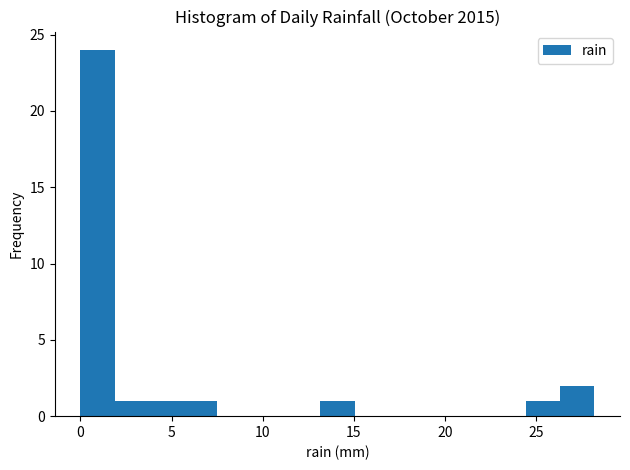

Read against the x-axis, roughly where is the centre of the tallest bar?

1.0